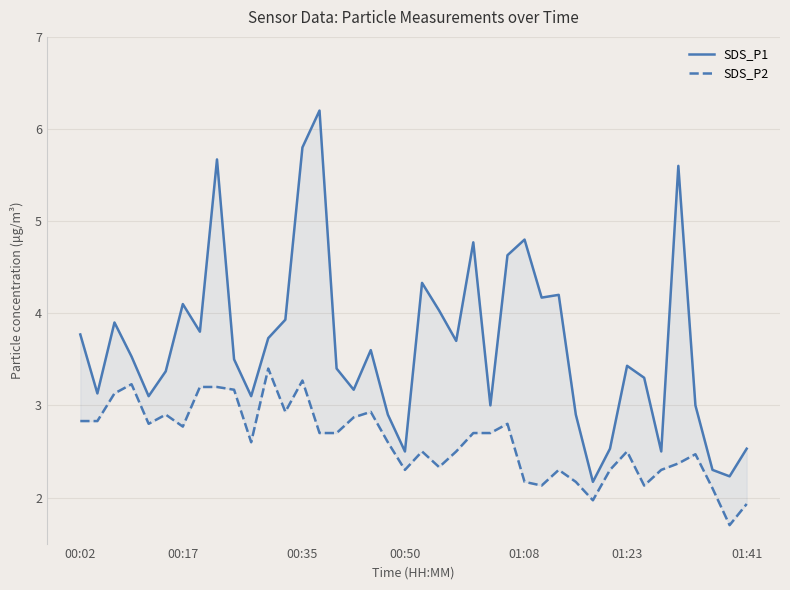

How many categories are shown in the chart?

40